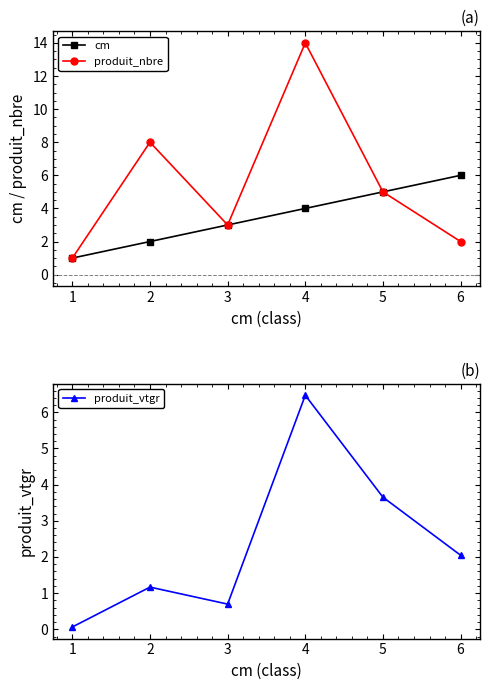

List the series in order of their peak value, highest first.

produit_nbre, produit_vtgr, cm